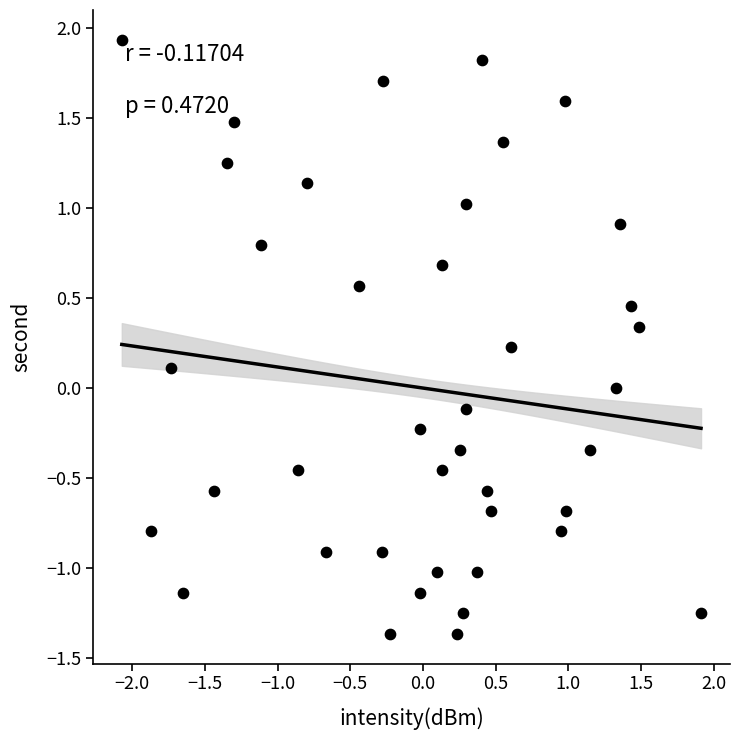

What is the range of X values (max minus min)?

4.0